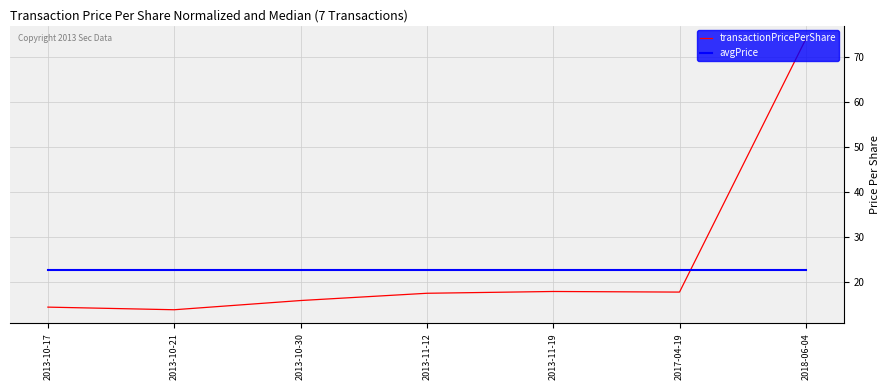

List the series in order of their peak value, lowest first.

avgPrice, transactionPricePerShare